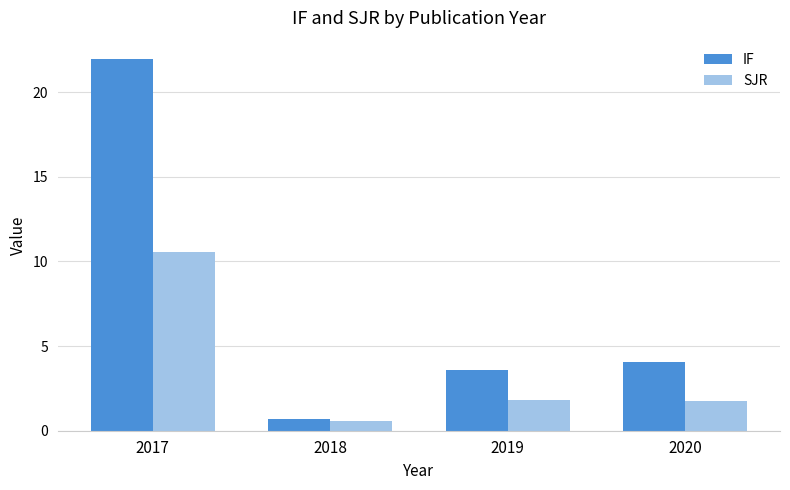

Are the bars grouped side by side (vs. stacked)?

Yes